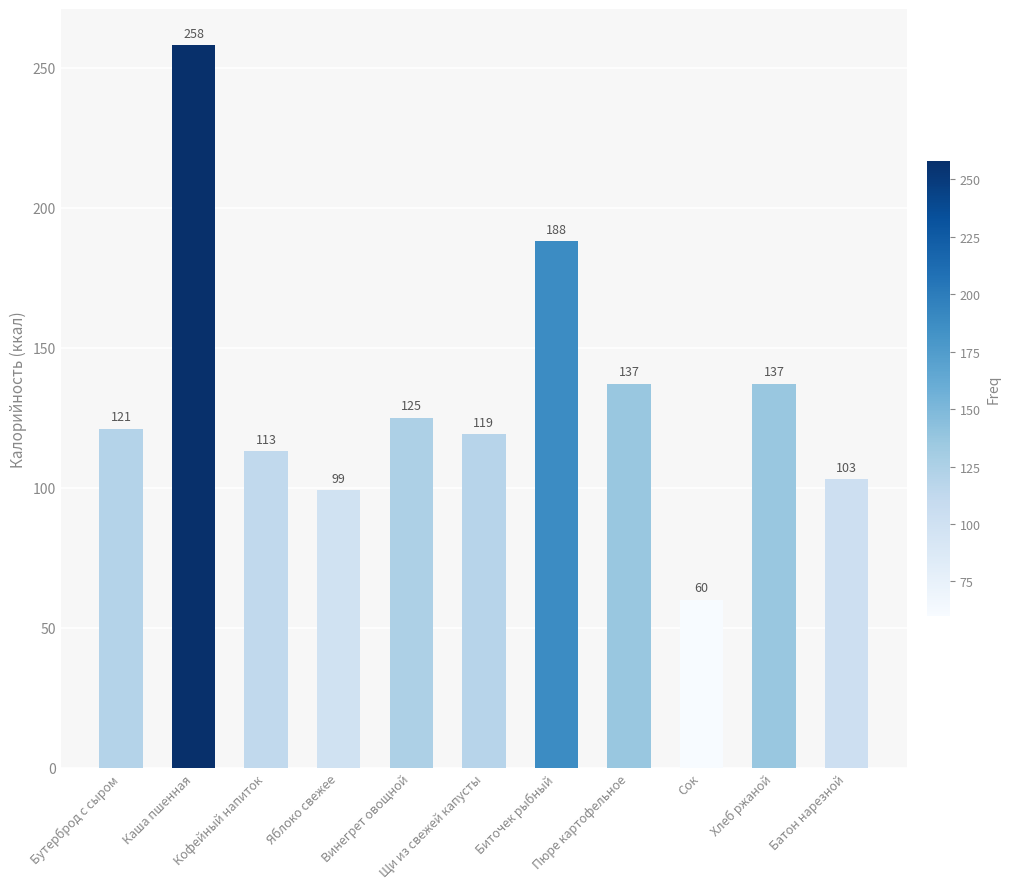

What value does the data have at Хлеб ржаной, to the nearest 50?

150